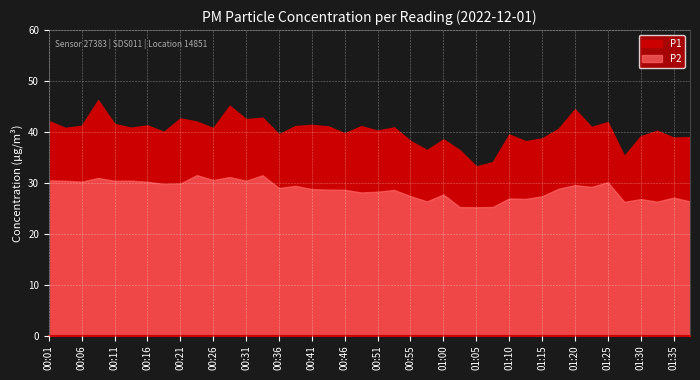

Where is P2 nearest to the value 28?

00:48